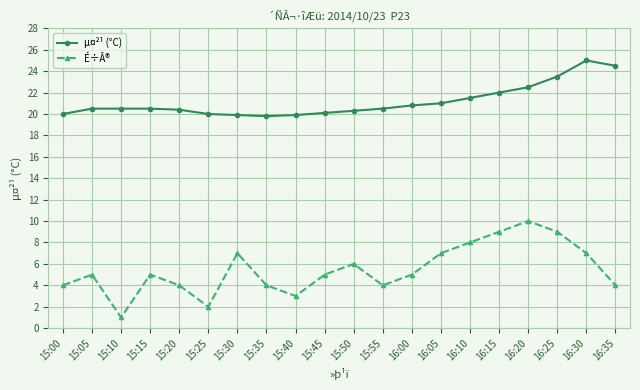

What is the difference between the second highest and second lowest values in the µ¤²¹ (°C) series?

4.6